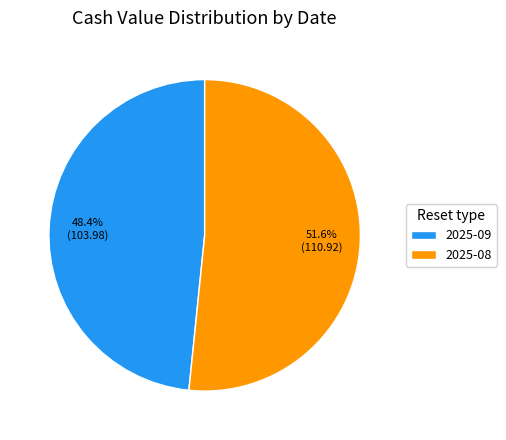

To the nearest percent, what is the difference between the largest and smallest slice percentages?

3%